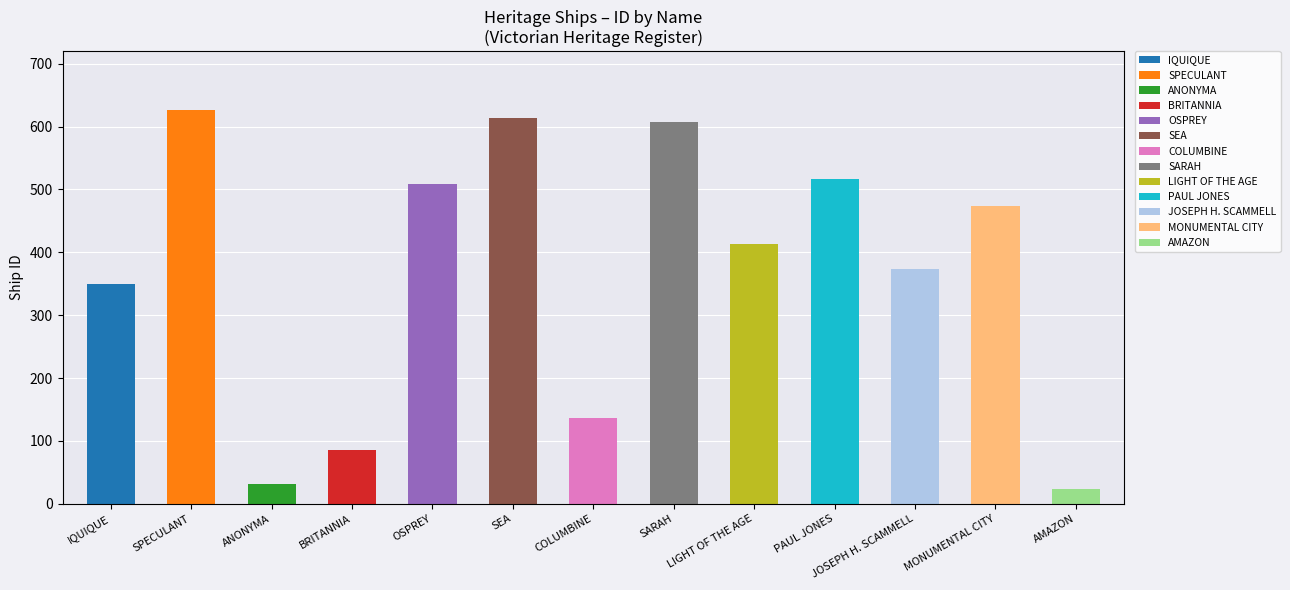

Where does the data first go above 414?

SPECULANT